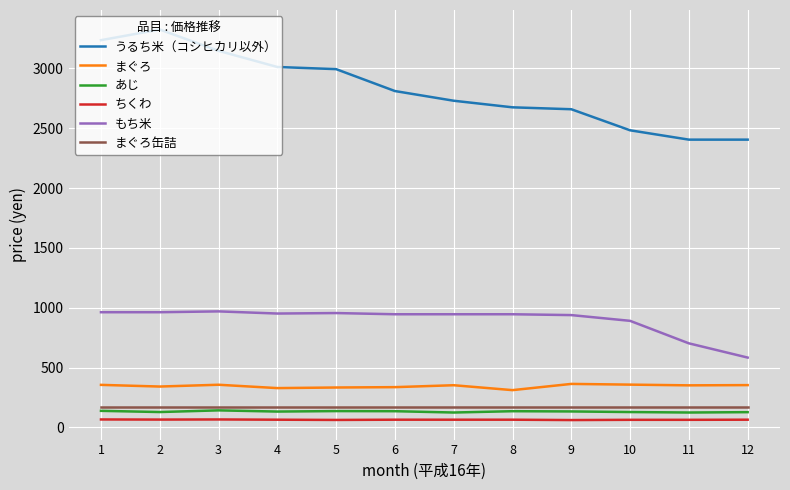

The value of ちくわ at 10 is 64. True or false?

True